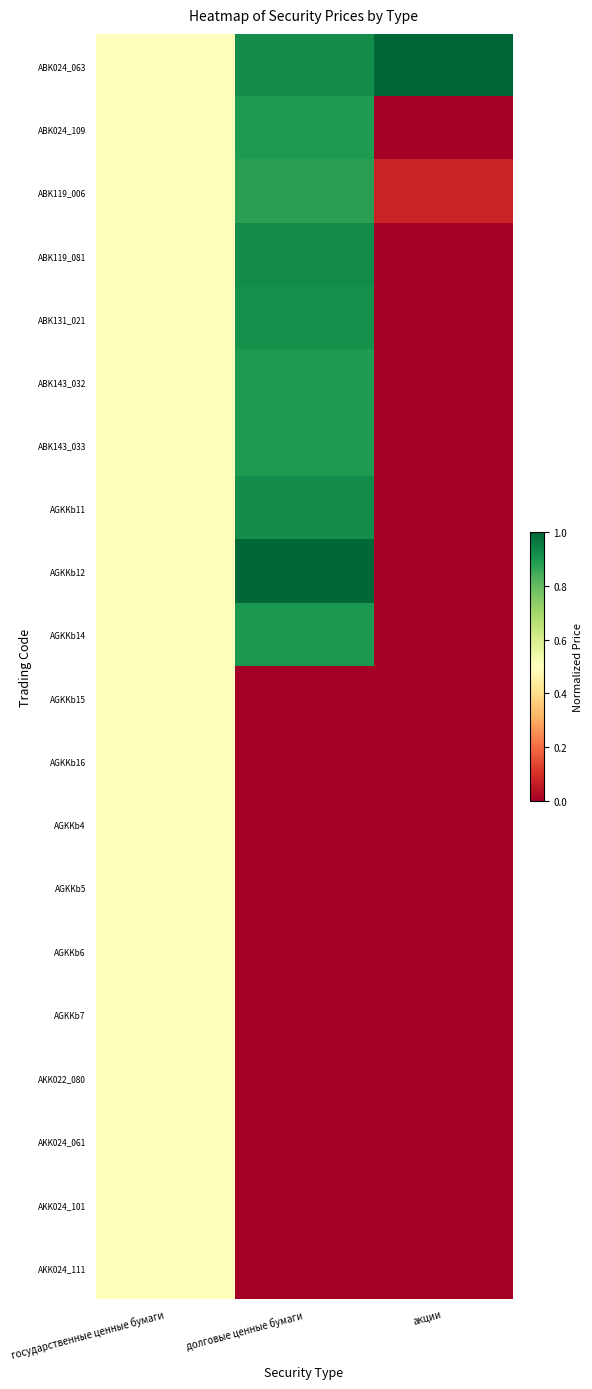

Which series has the widest spread of values?

AGKKb12